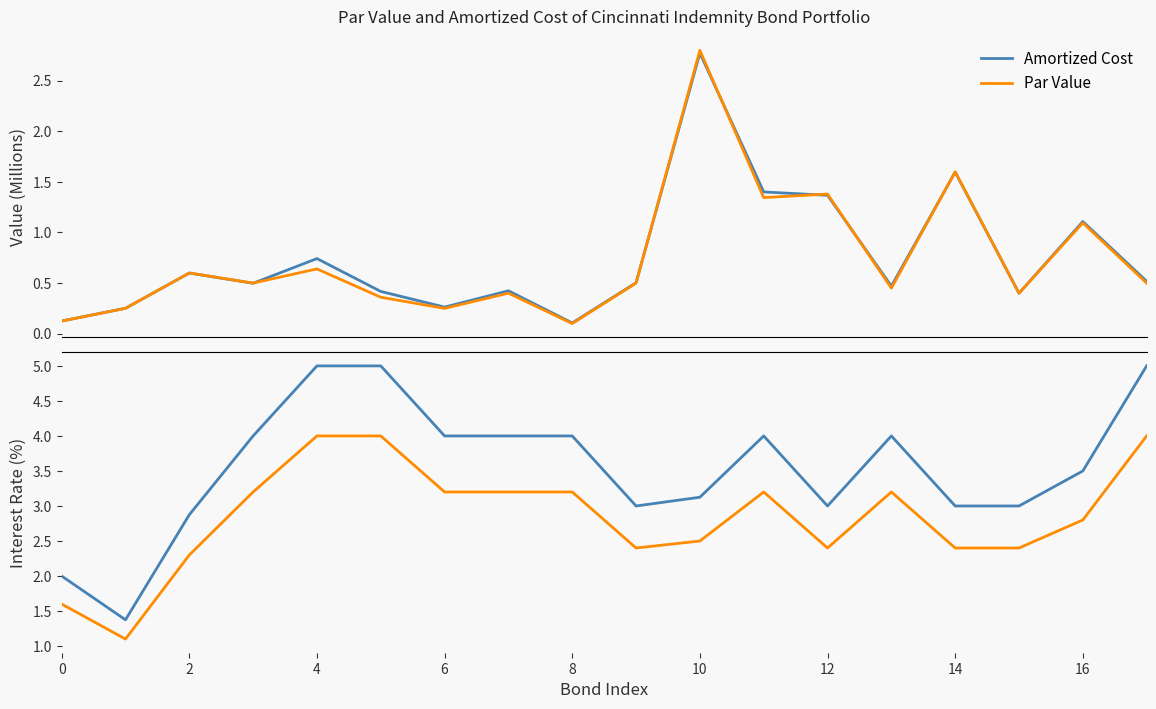

What is the maximum value for Amortized Cost?

2.8